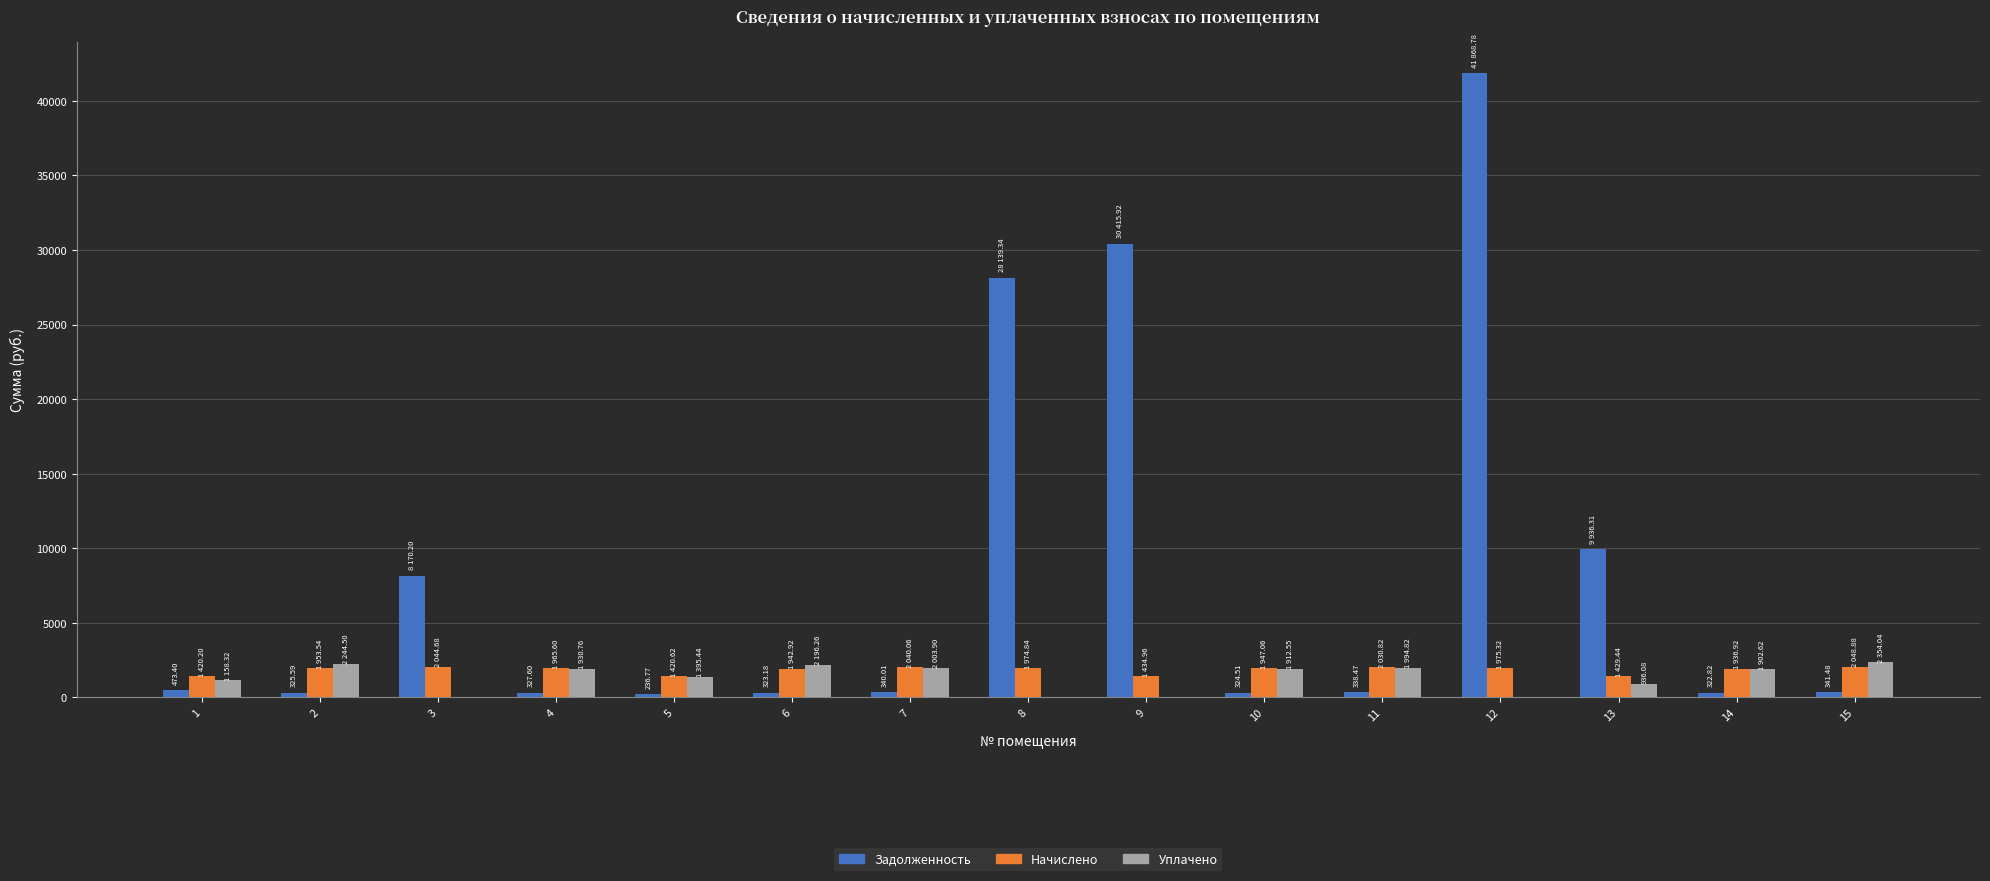

Between 4 and 9, which series saw the biggest shift?

Задолженность